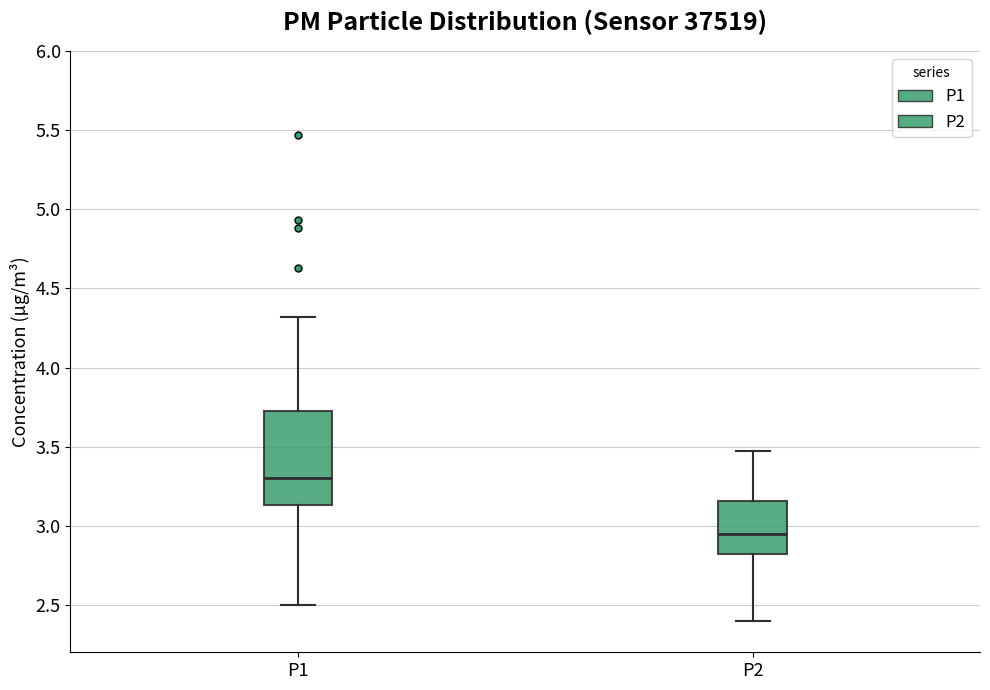

Which box's median line is the highest?

P1